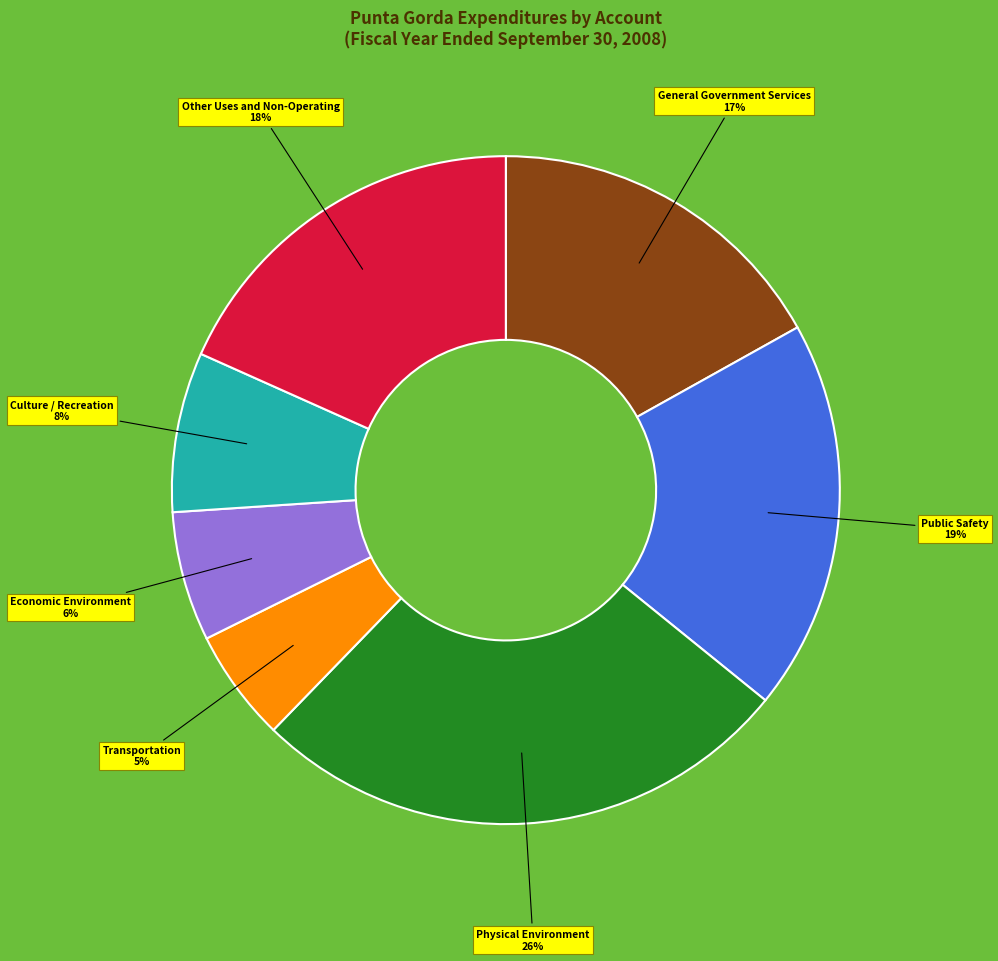

Is there any slice that represents more than half of the pie?

No